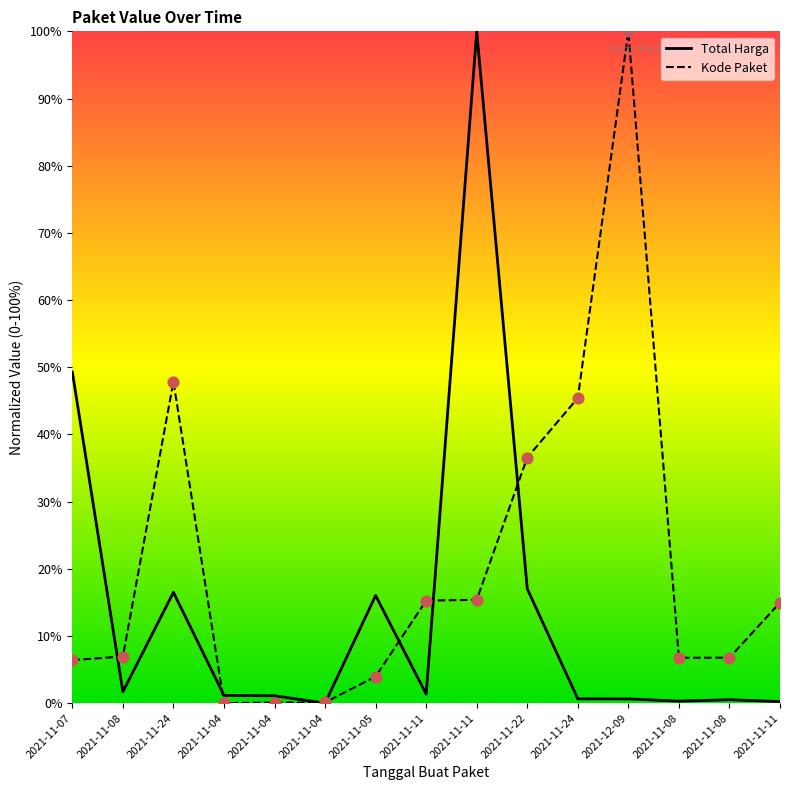

What are all the series names shown in the legend?

Total Harga, Kode Paket